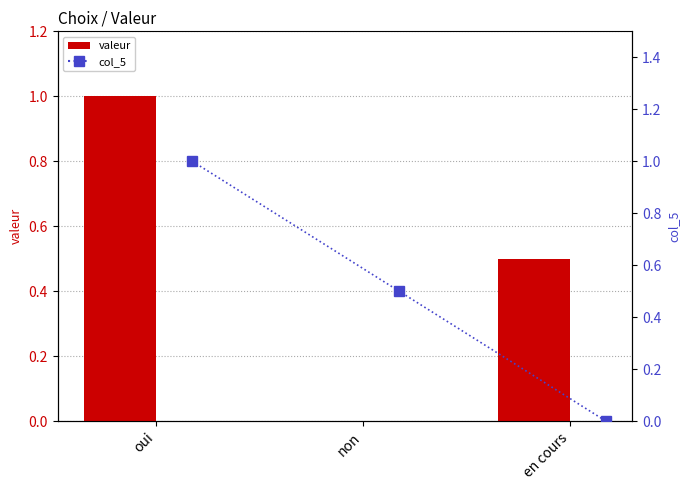

What is the spread (max minus min) of values at non?

0.5